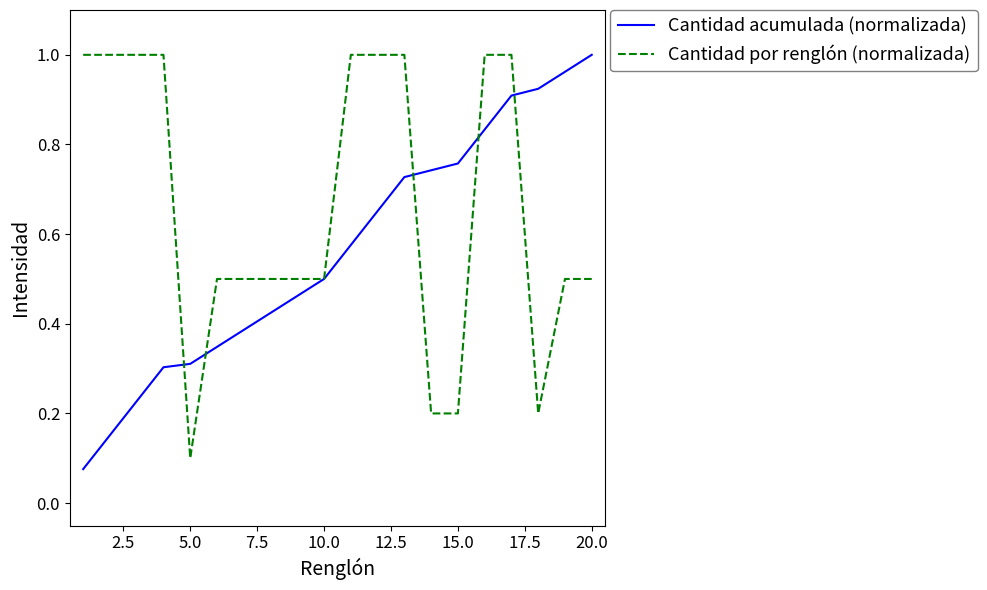

Which series has the largest total across all categories?

Cantidad por renglón (normalizada)